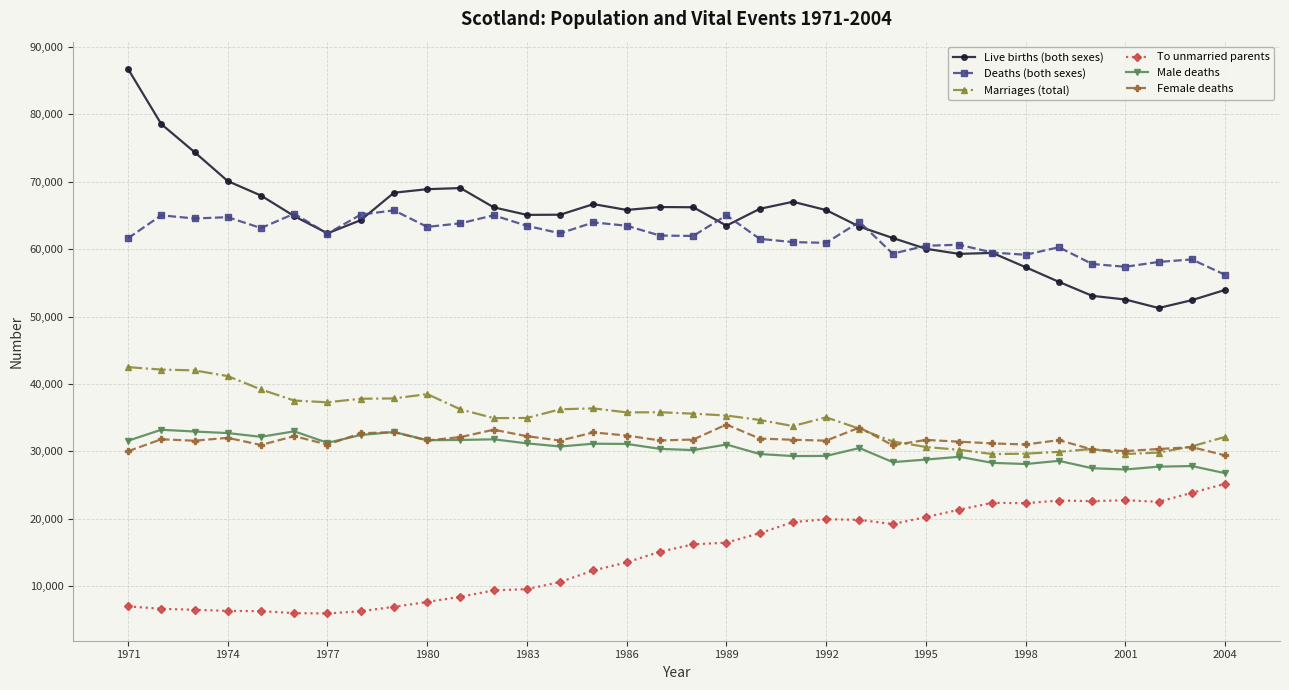

Which series has the largest range (max minus min)?

Live births (both sexes)